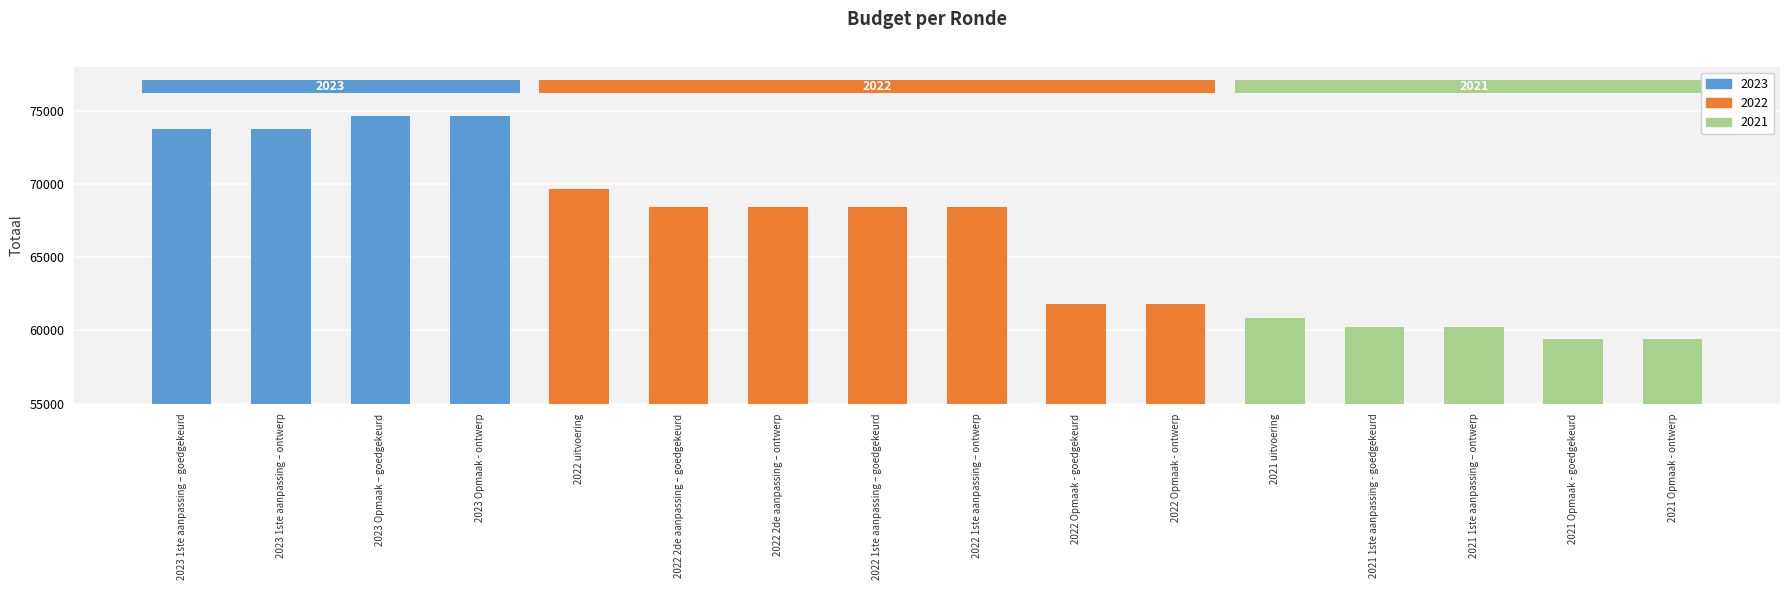

At which label does the data first exceed 68445?

2023 1ste aanpassing – goedgekeurd